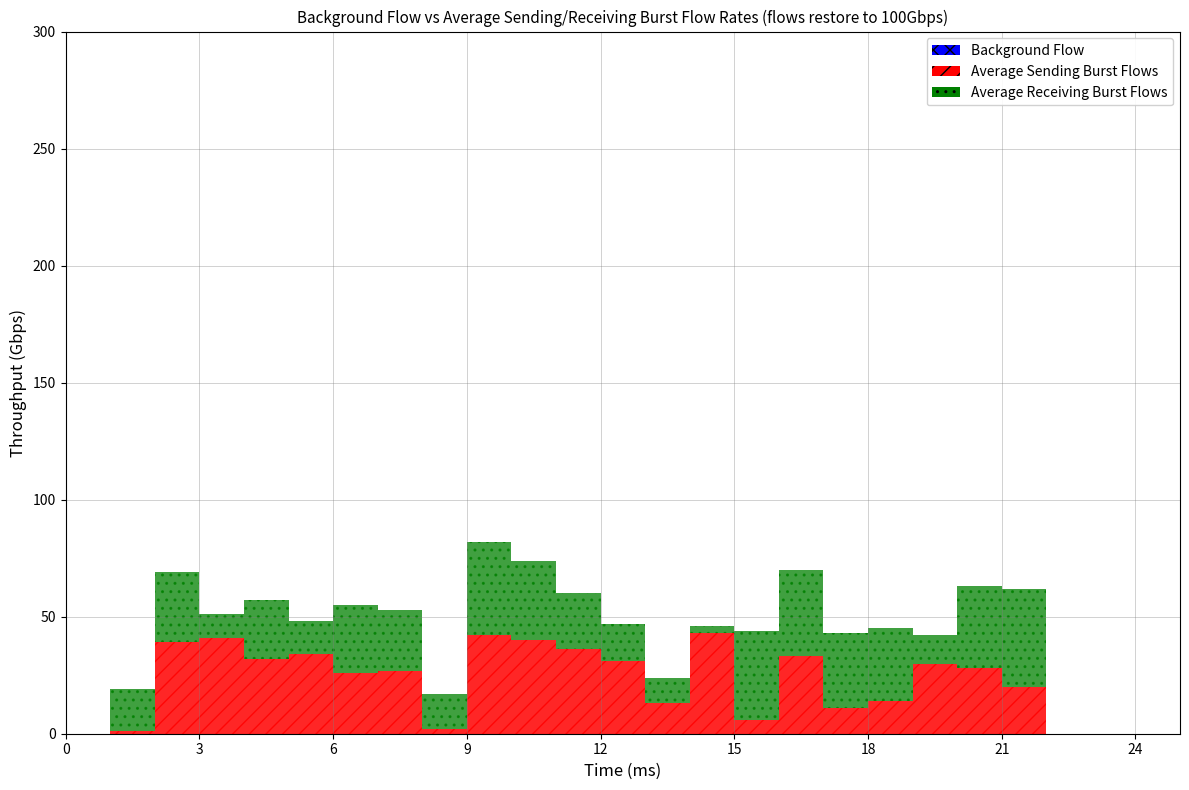

Rank the series by their maximum value, from highest to lowest.

Average Sending Burst Flows, Average Receiving Burst Flows, Background Flow